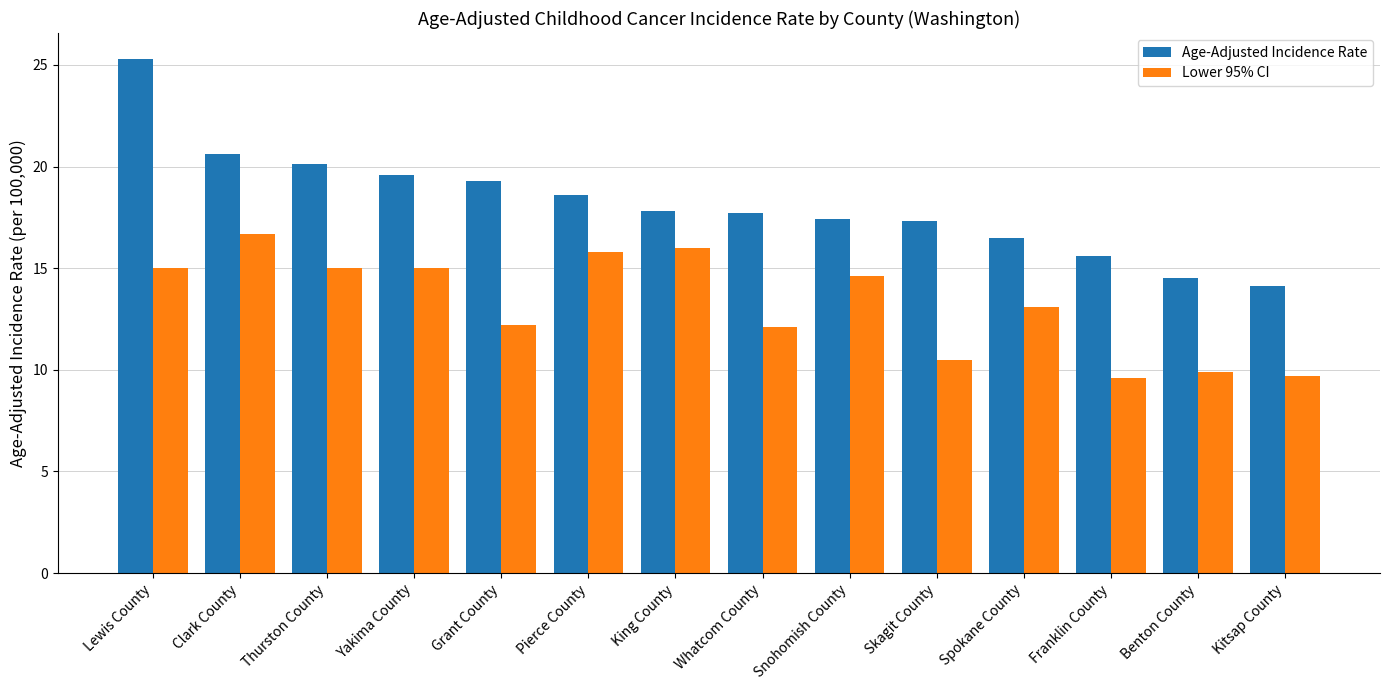

What is the highest value of the Lower 95% CI series?

16.7